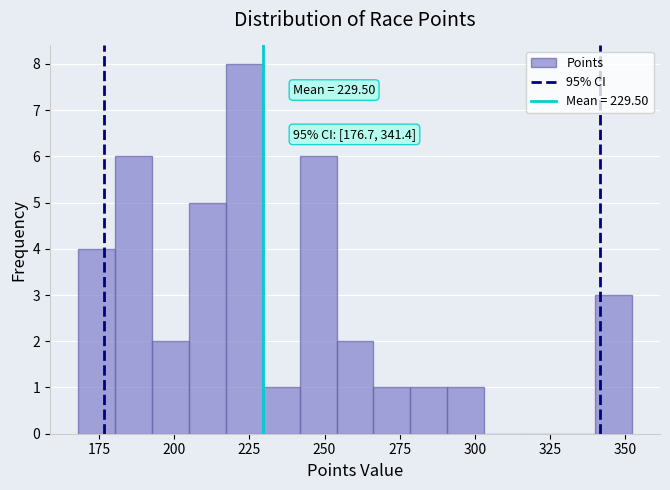

Around what value on the x-axis is the tallest bar? Give the approximate position of its centre, as read against the axis.

225